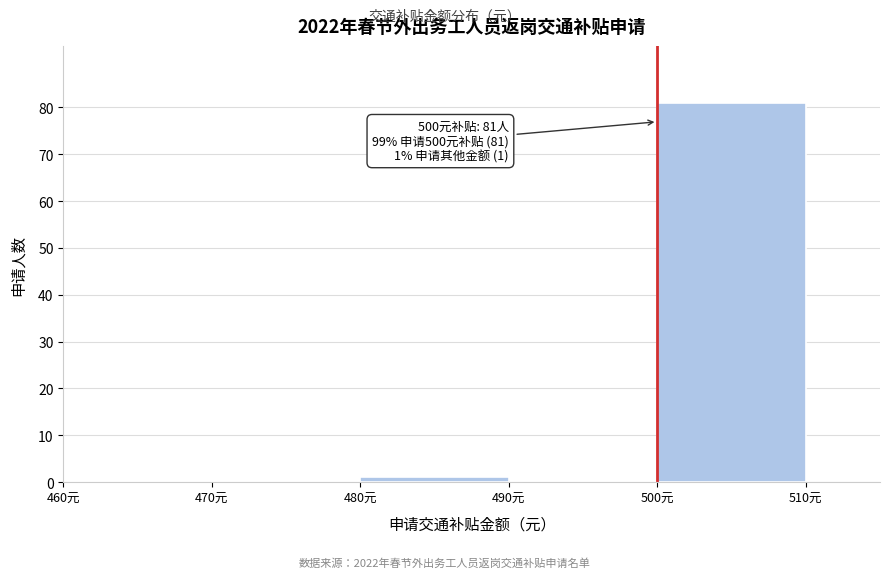

Over which range of the x-axis is the bar tallest?

500 to 510